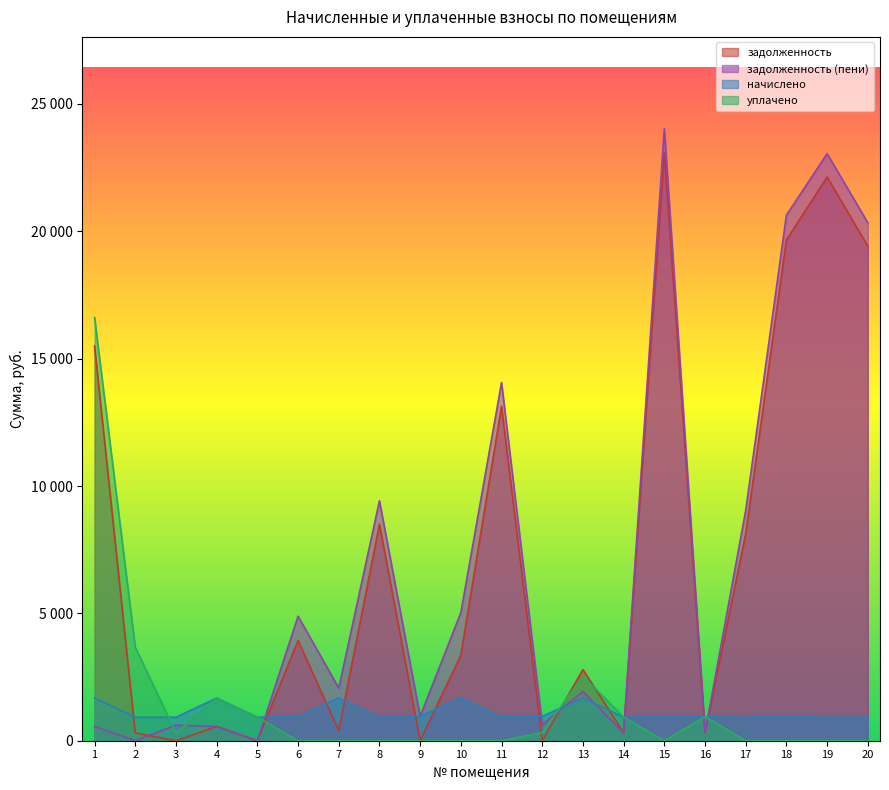

Does the chart display data point markers on the line(s)?

No